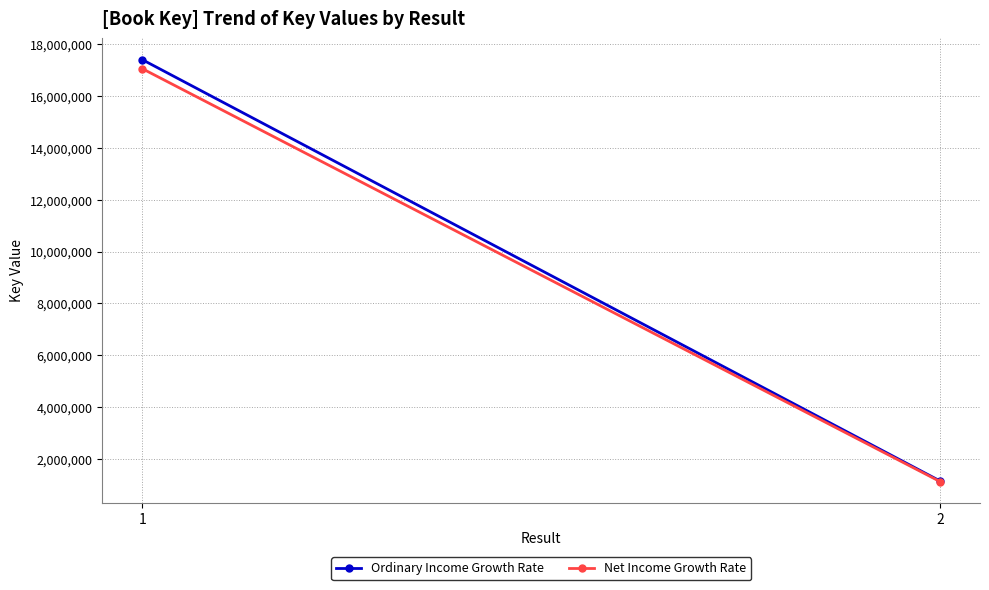

Which series has the largest total across all categories?

Ordinary Income Growth Rate